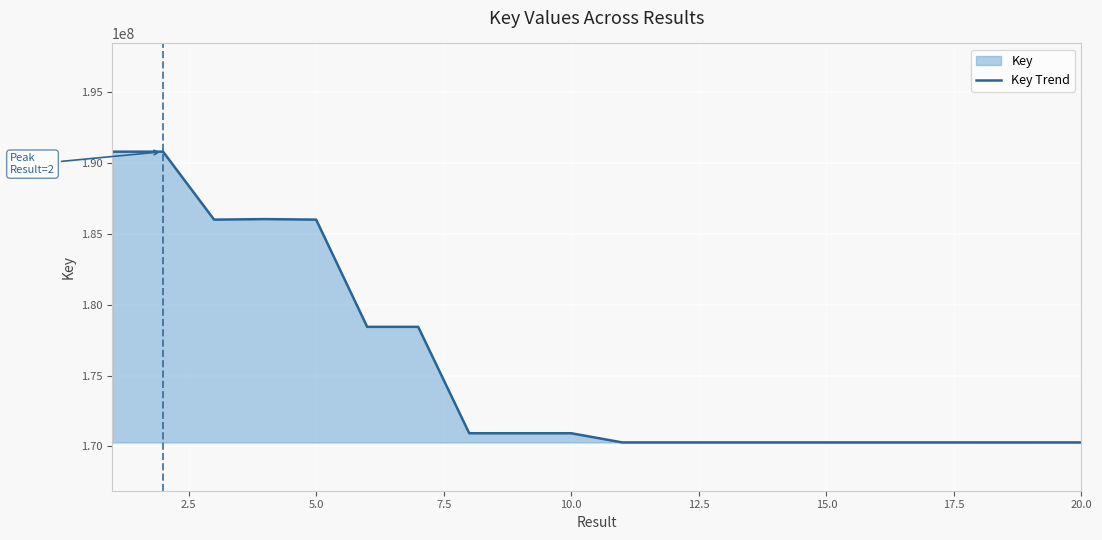

What is the smallest value displayed?

170286355